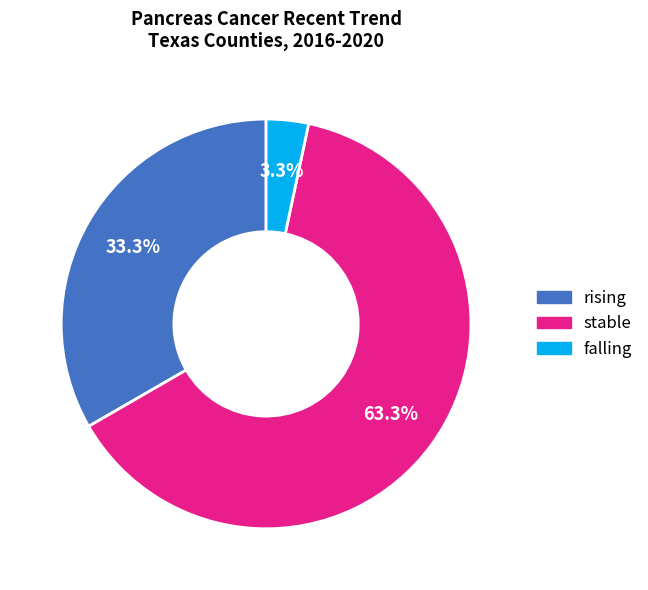

To the nearest percent, what is the combined percentage of stable and falling?

67%